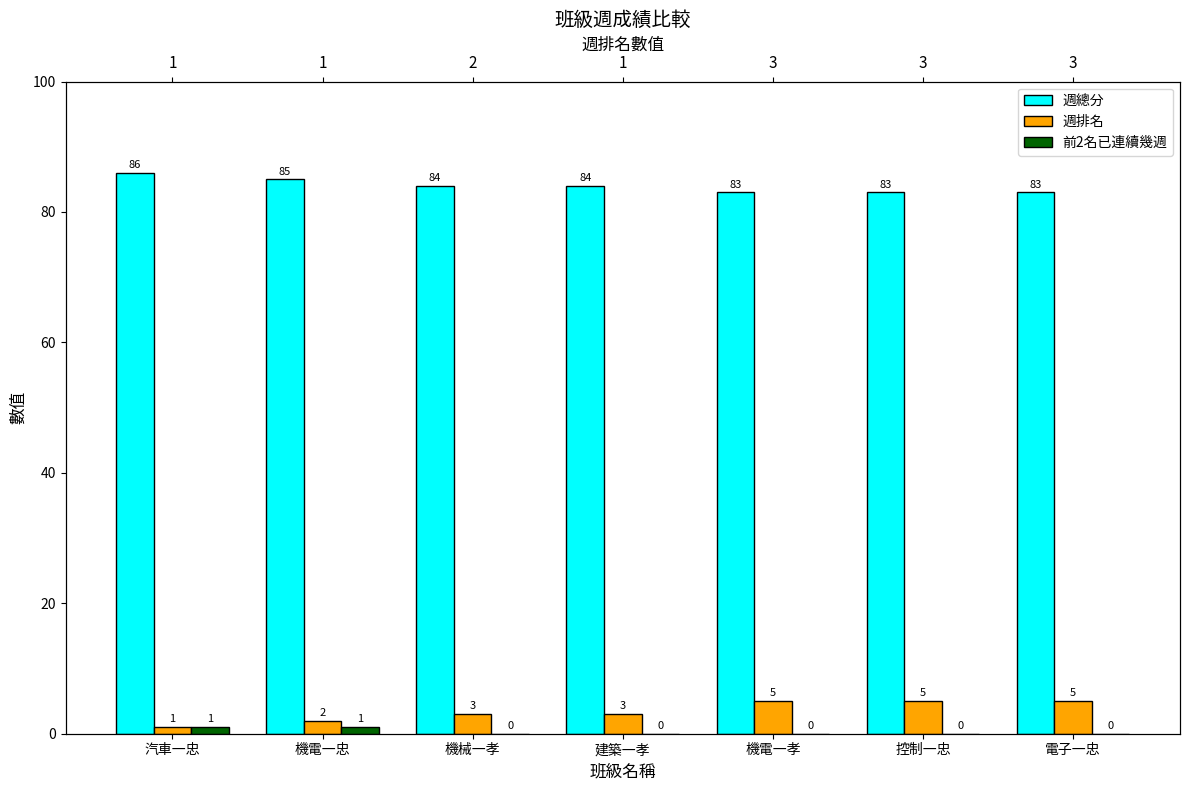

How many data points in 週總分 are less than 84?

3